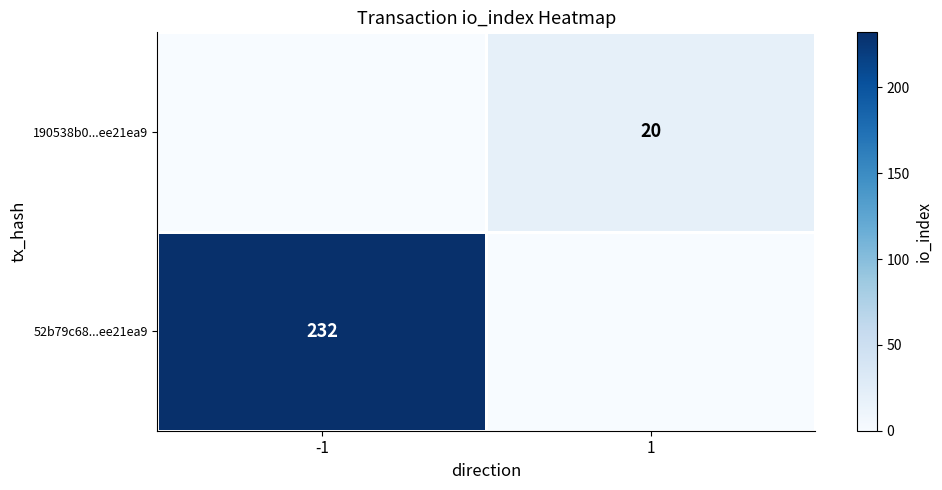

The value of 52b79c68...ee21ea9 at -1 is 232. True or false?

True